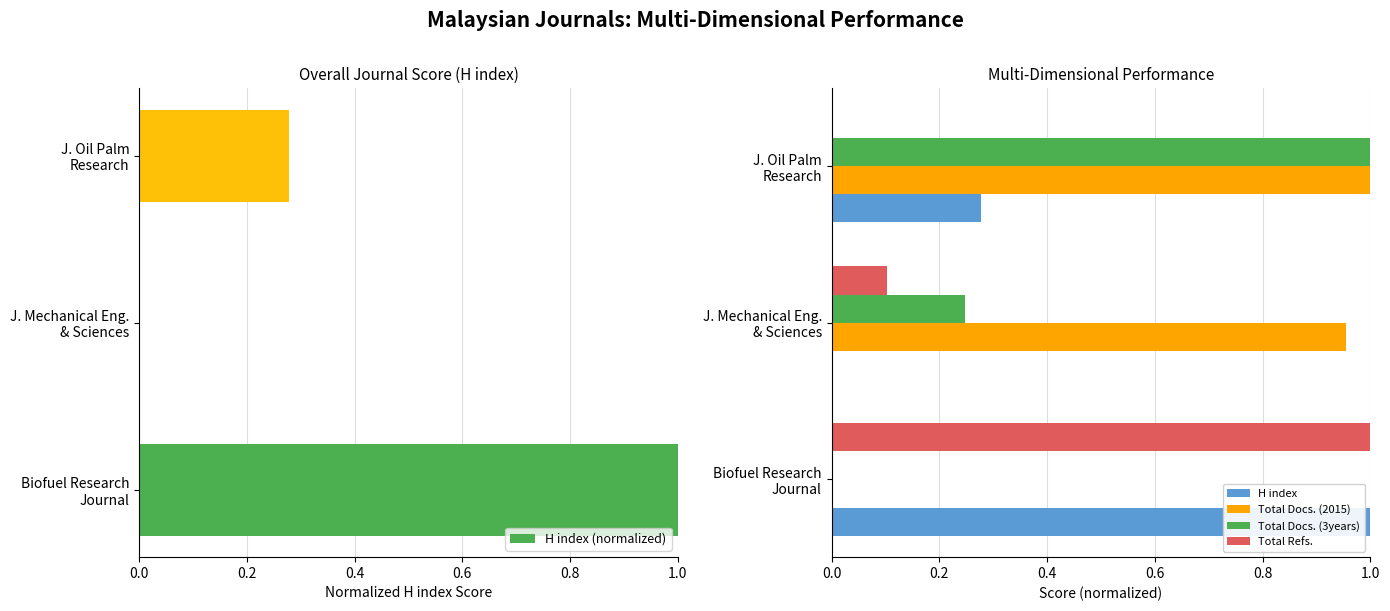

Read the H index (normalized) value at 0.0.

1.0